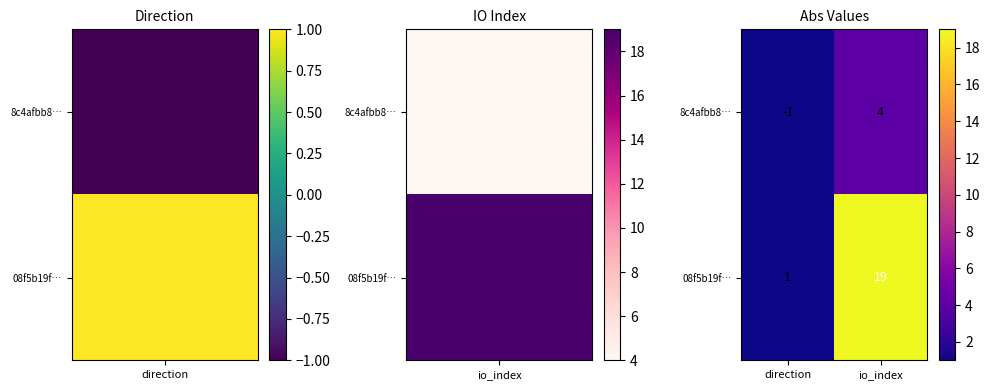

Which series changed the most between direction and io_index?

08f5b19f…